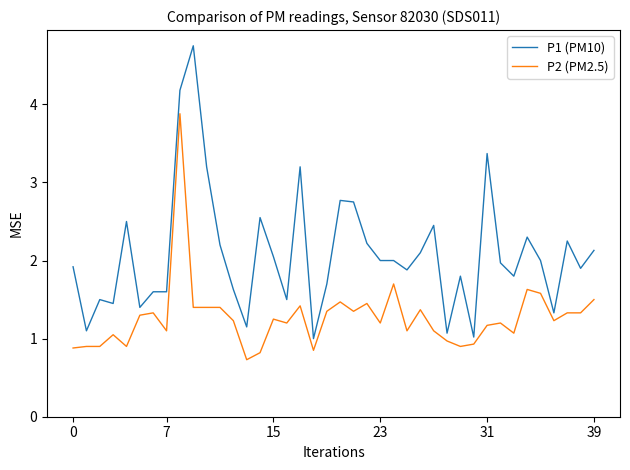

What is the highest value of the P2 (PM2.5) series?

3.9